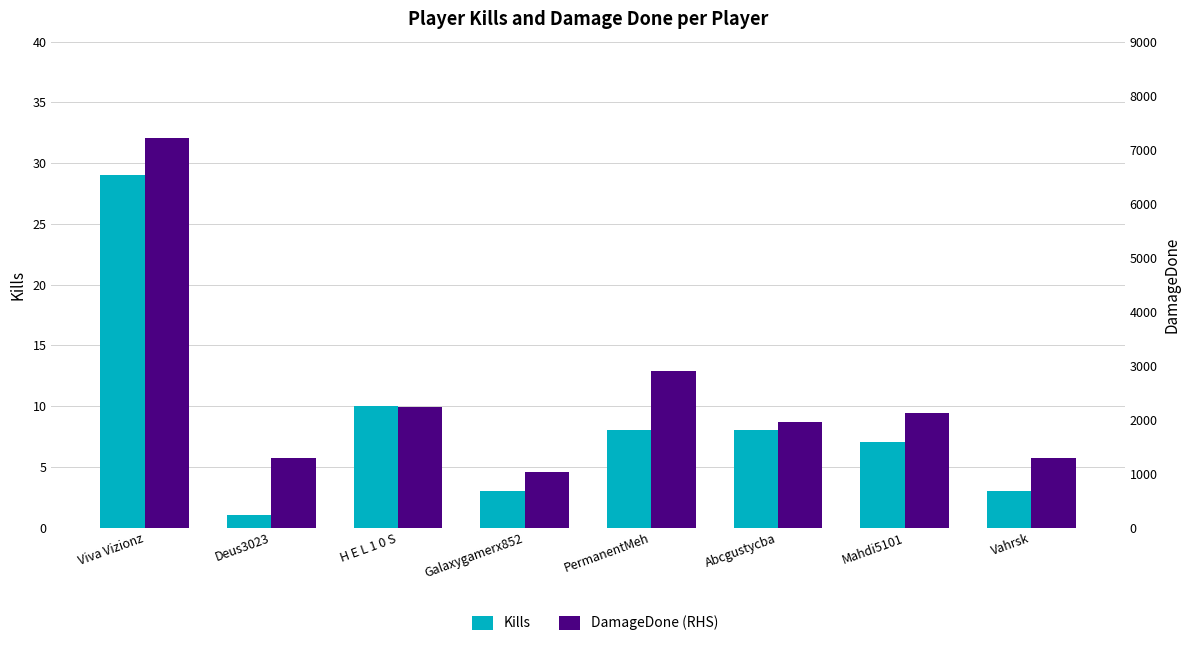

What is the sum of the Kills values at H E L 1 0 S and Abcgustycba?

18